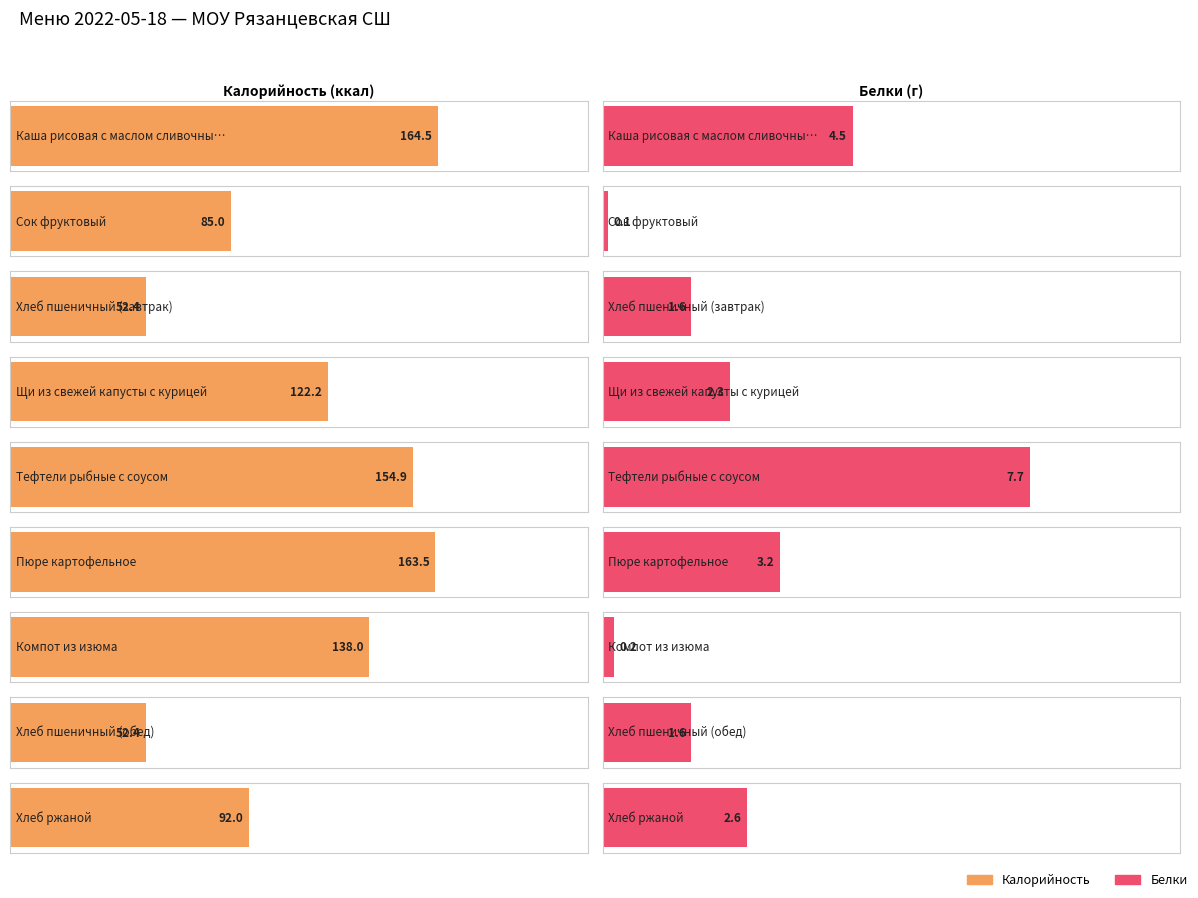

What is the label of the 5th bar from the right?

Тефтели рыбные с соусом